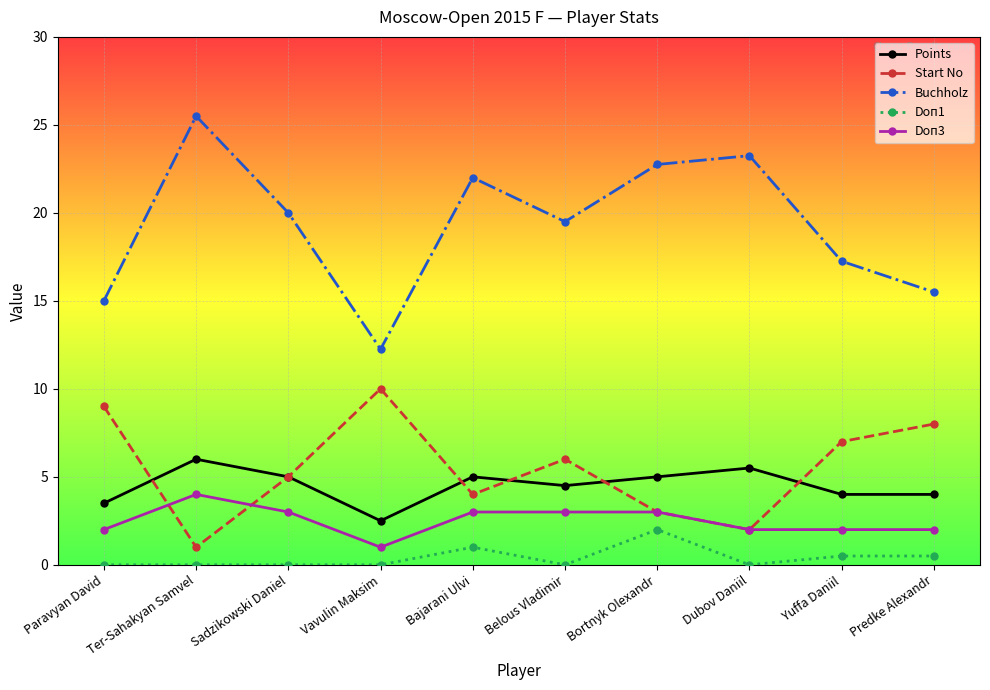

True or false: Points and Doп3 cross at least once.

False